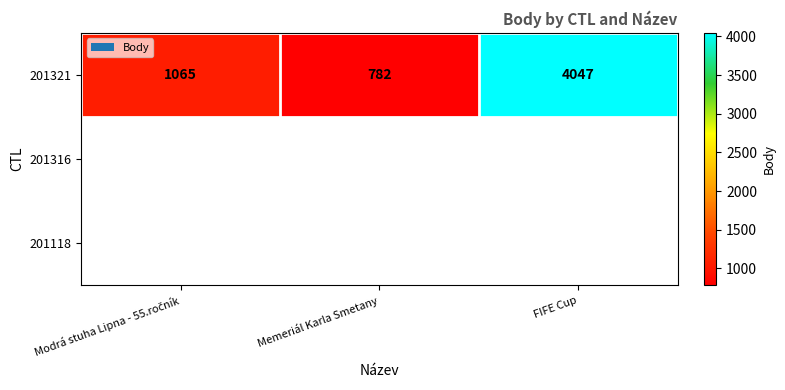

The chart shows a value of 1195 at Memeriál Karla Smetany. True or false?

False